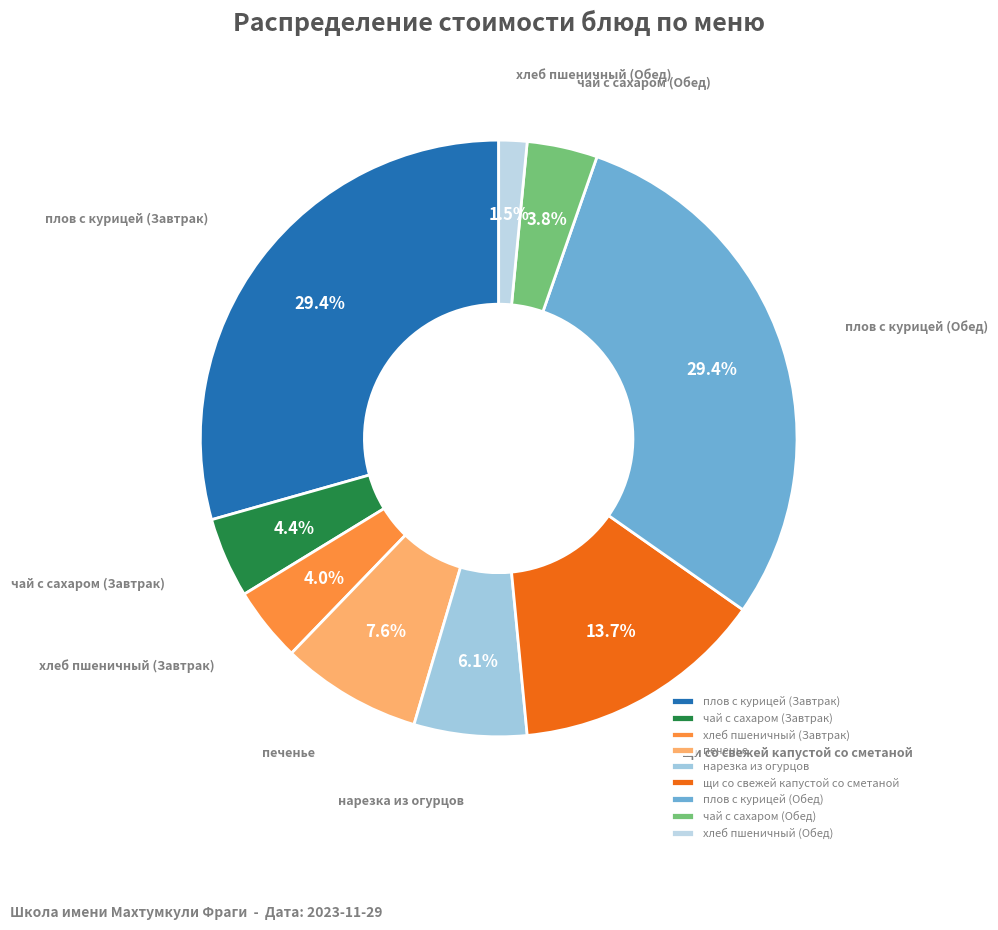

What percentage do нарезка из огурцов and щи со свежей капустой со сметаной together represent?

19.8%